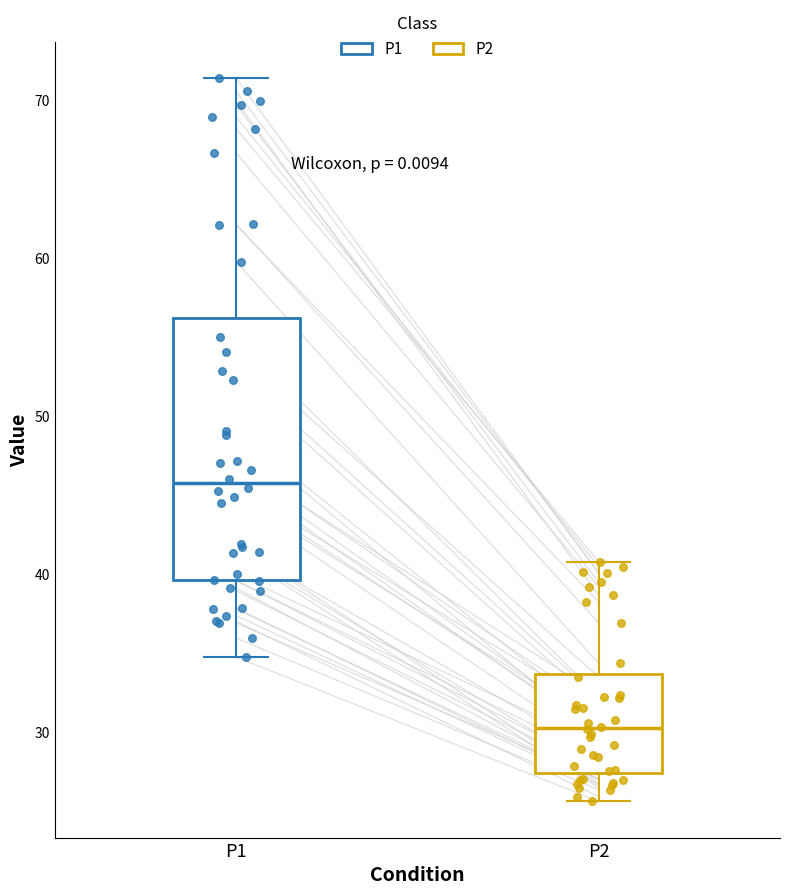

Reading left to right, read every box against the y-axis: the position of its median line, the range the box covers, and the ends of its whiskers. The values are not printed on the chart, so give them approximately, as read against the axis.

P1: median 46, box 40 to 56, whiskers 35 to 71
P2: median 30, box 27 to 34, whiskers 26 to 41